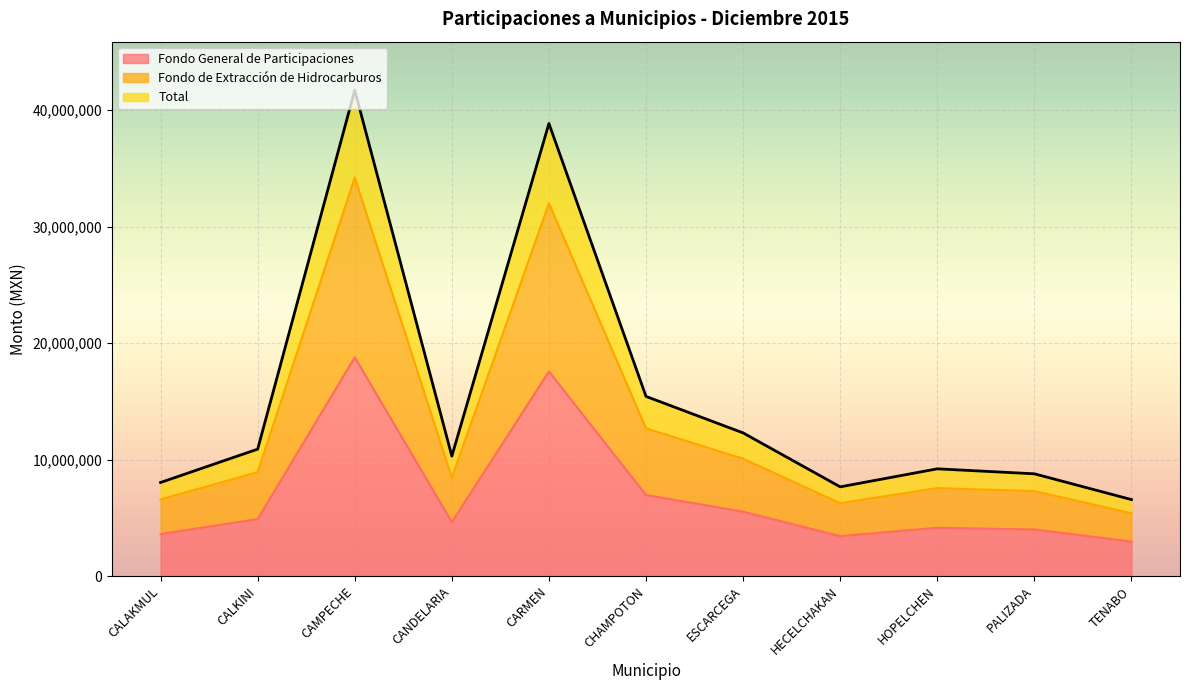

Rank the series at CALAKMUL from lowest to highest value.

Fondo General de Participaciones, Fondo de Extracción de Hidrocarburos, Total